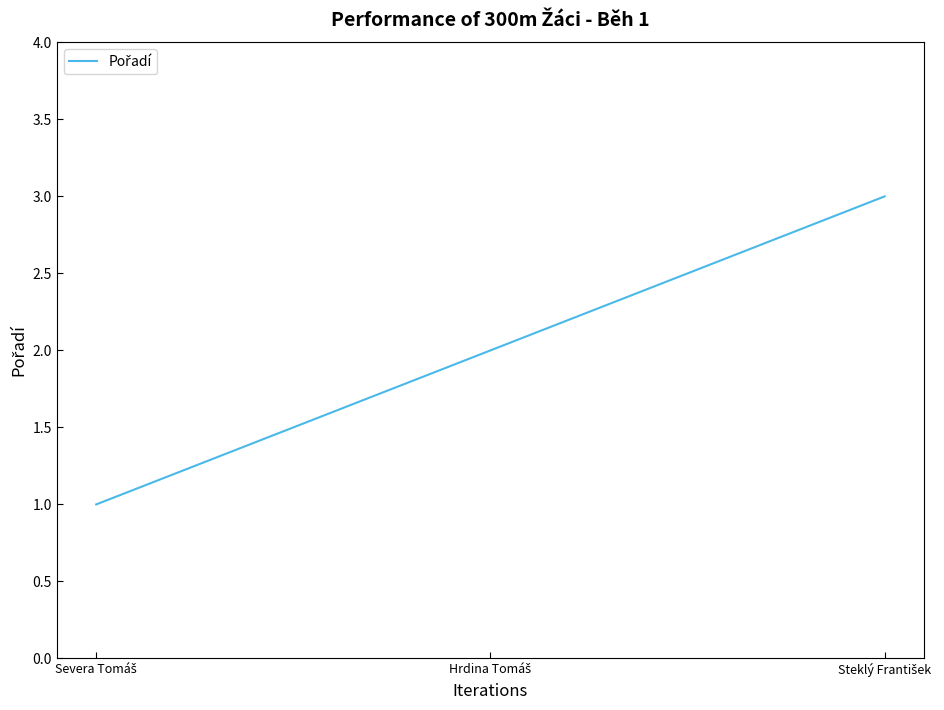

What is the sum of all values?

6